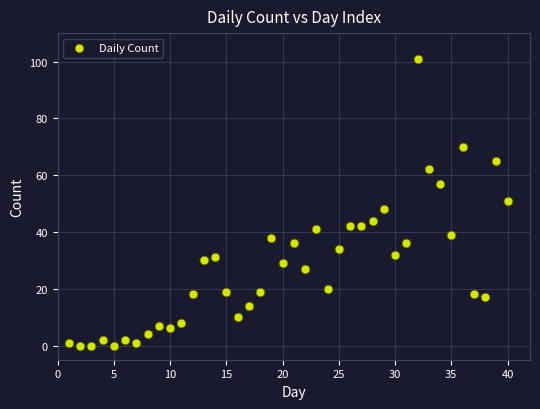

What is the range of X values (max minus min)?

39